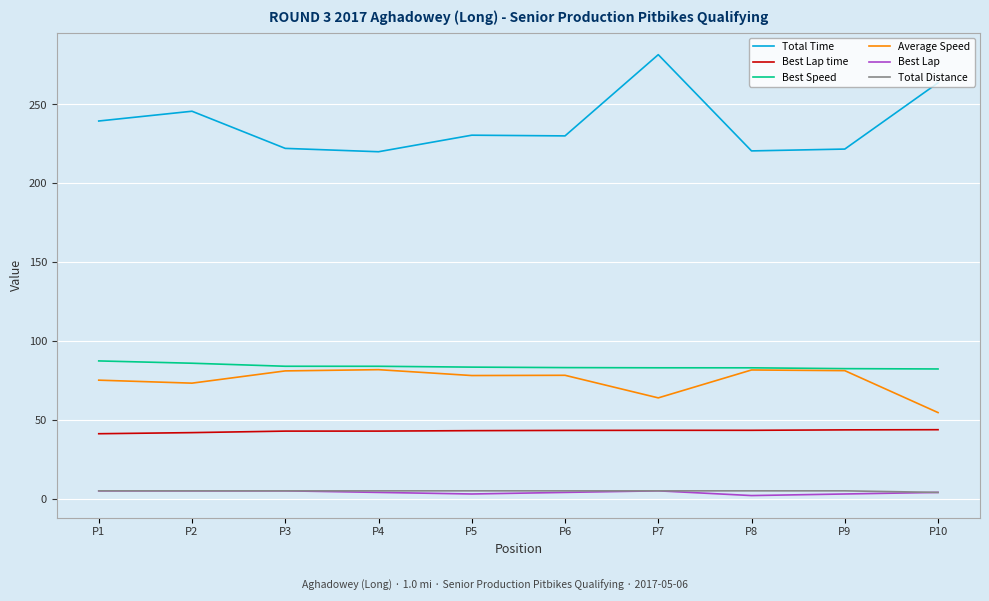

True or false: Best Speed and Total Distance intersect in this chart.

False